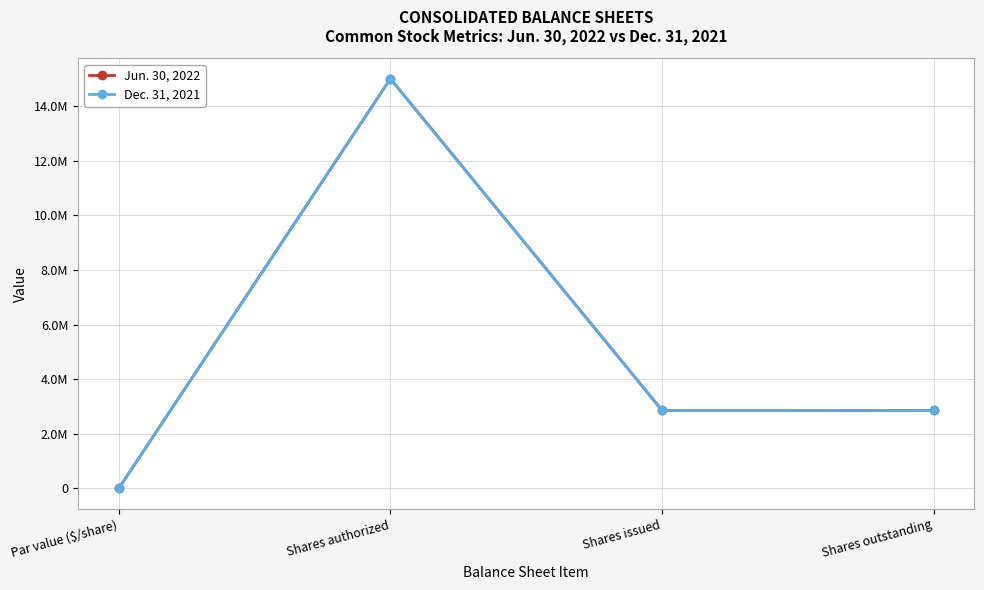

What are all the series names shown in the legend?

Jun. 30, 2022, Dec. 31, 2021